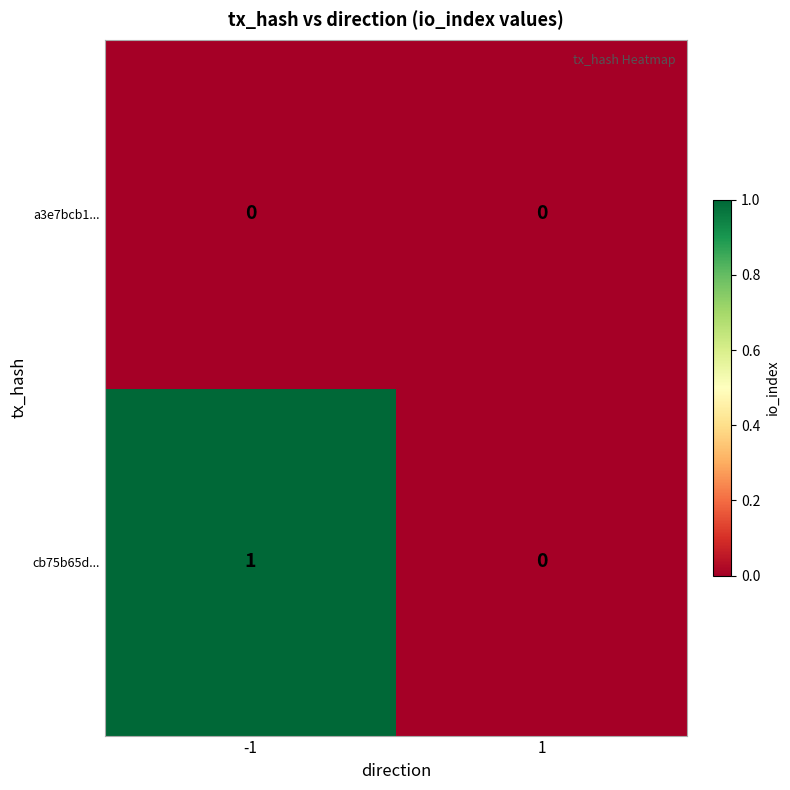

At which category is the sum across all series the highest?

-1